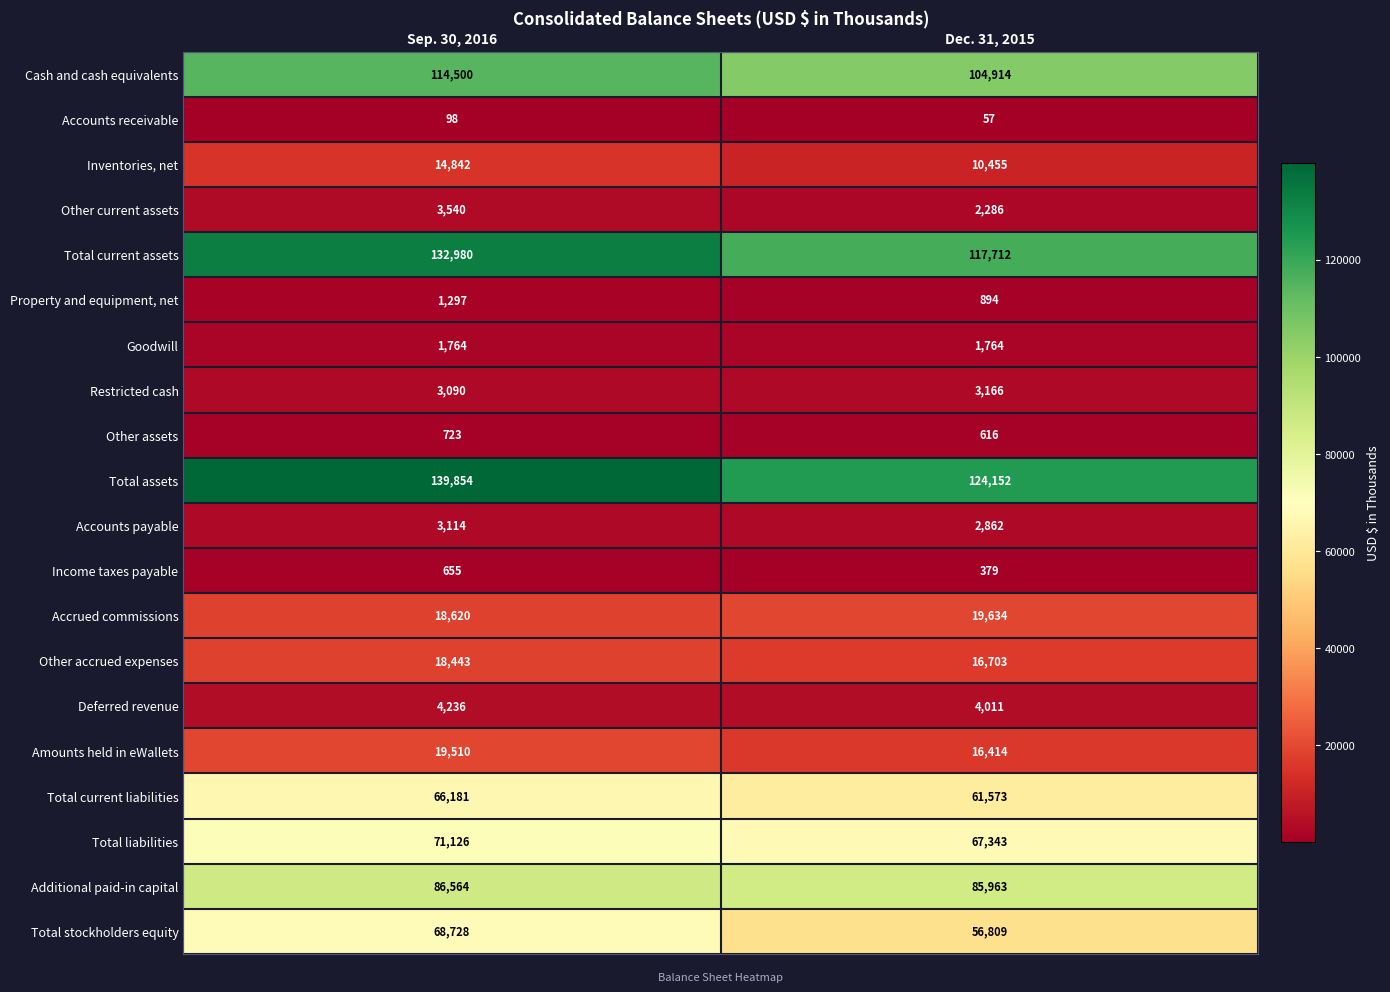

Which series has the largest range (max minus min)?

Total assets